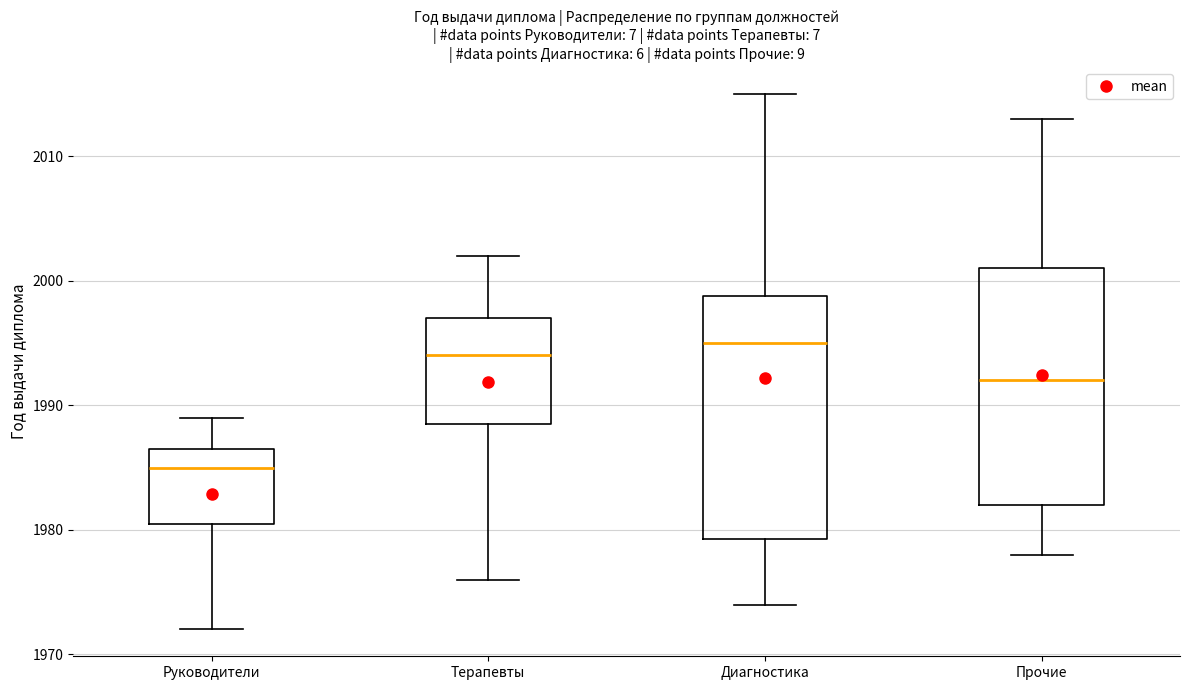

Where does the lower whisker of the box for Прочие end on the y-axis? The values are not printed on the chart, so give them approximately, as read against the axis.

1978